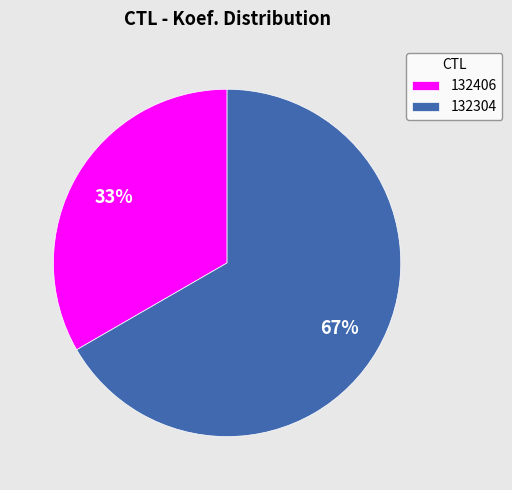

Is 132406 the majority of the pie?

No